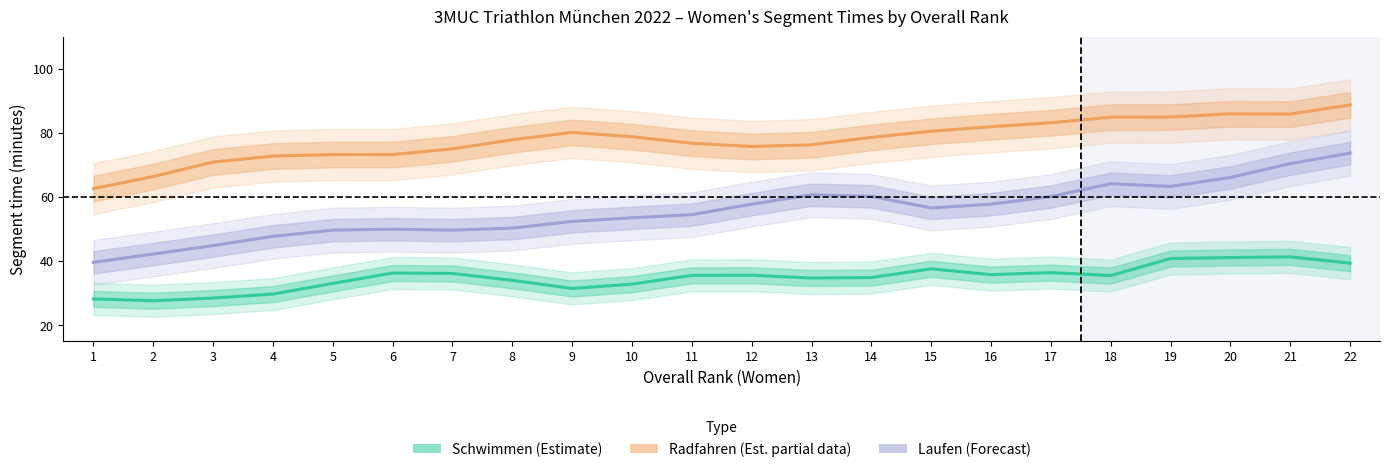

How many data points in Laufen (Forecast) are above 56?

11